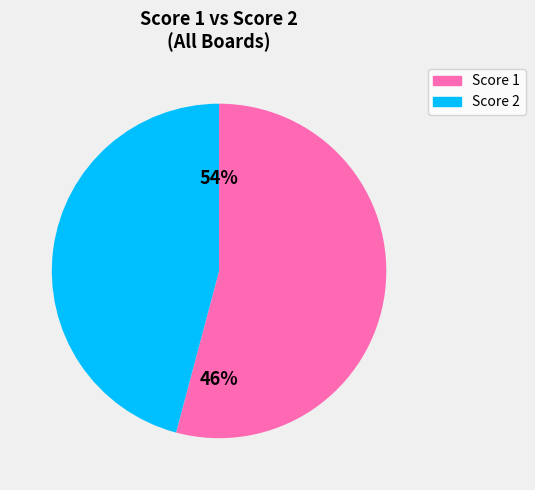

The Board 2 slice represents 1% of the pie. True or false?

False